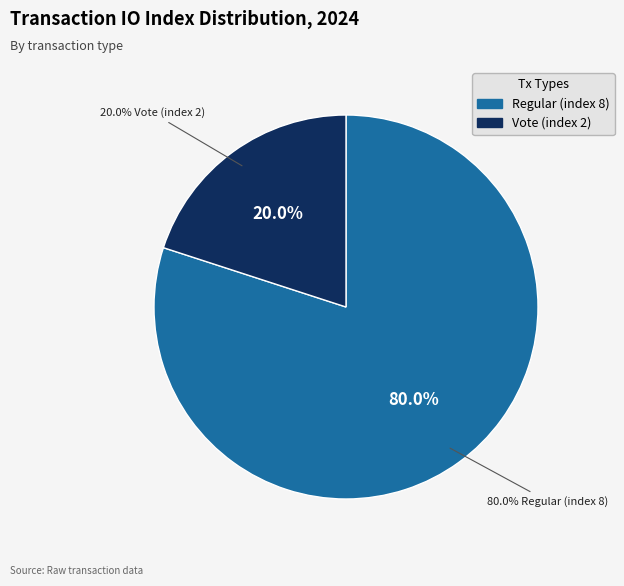

Rank the categories by value from lowest to highest.

Vote (index 2), Regular (index 8)